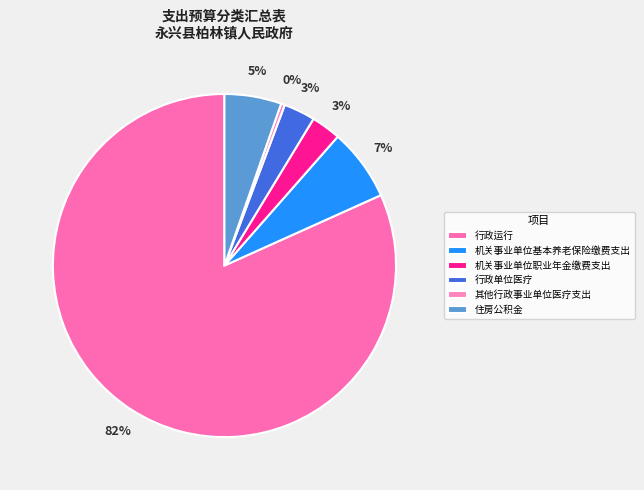

What is the majority slice?

行政运行